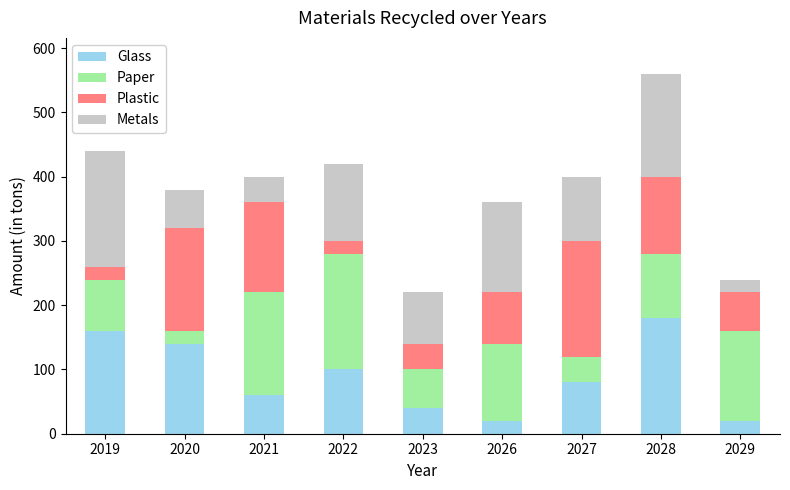

Is it true that Glass equals 156 at 2022?

False